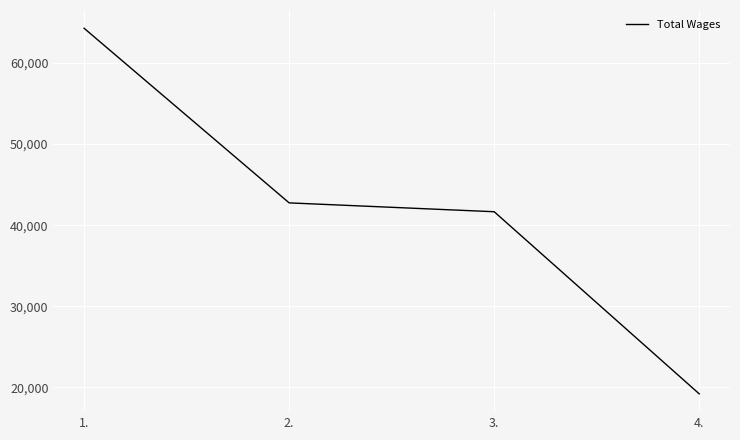

True or false: there are more than 1 points higher than both neighbors.

False